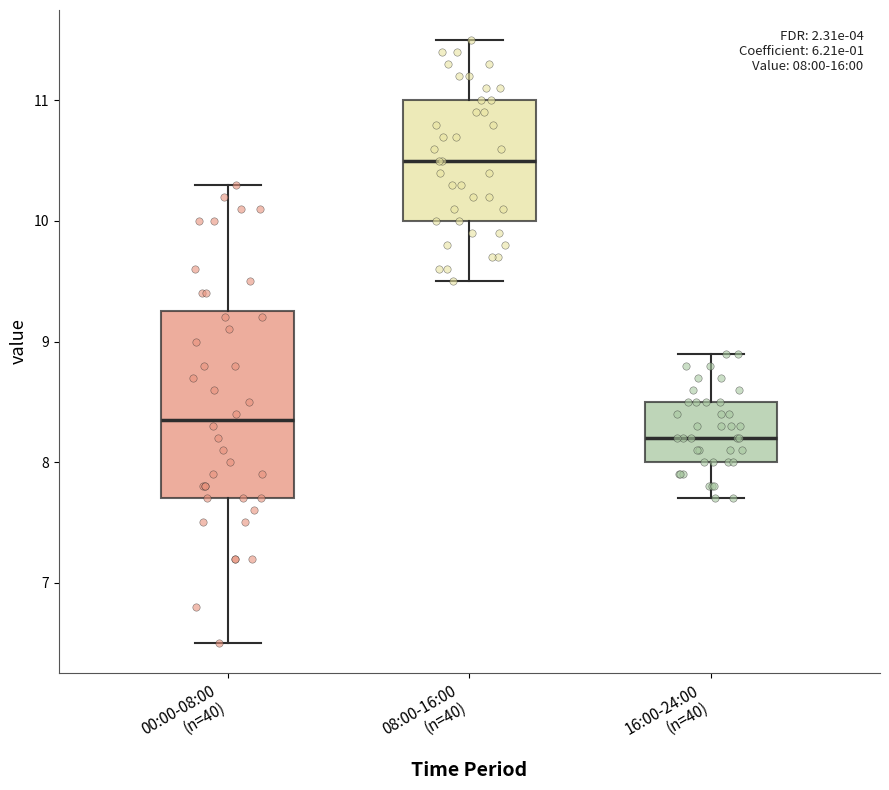

Which box's median line is the lowest?

16:00-24:00 (n=40)